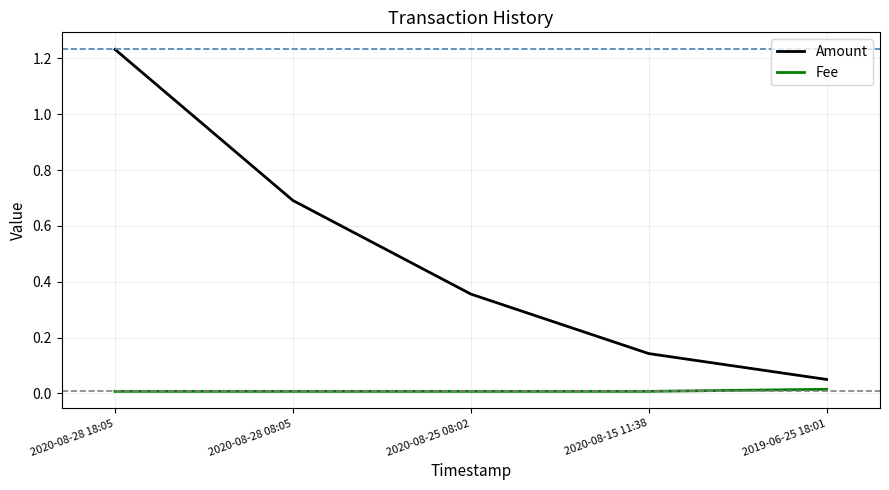

True or false: Fee and Amount intersect in this chart.

False